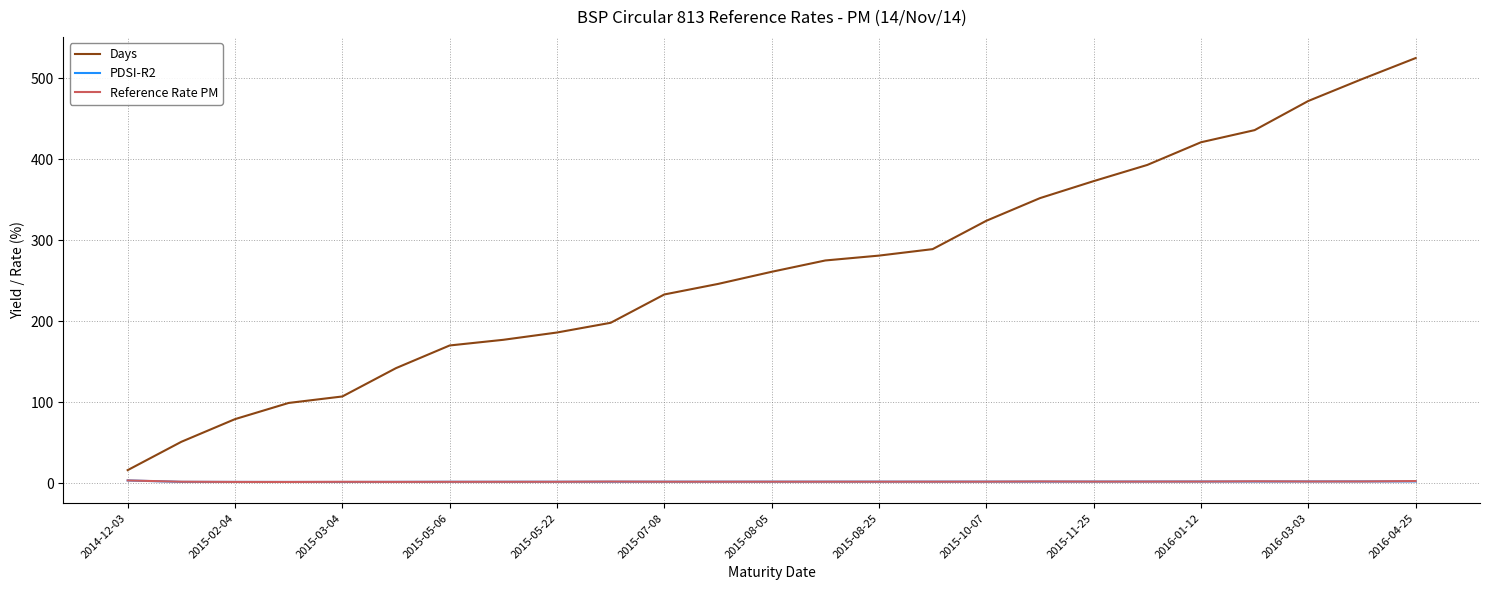

Which series has the largest total across all categories?

Days